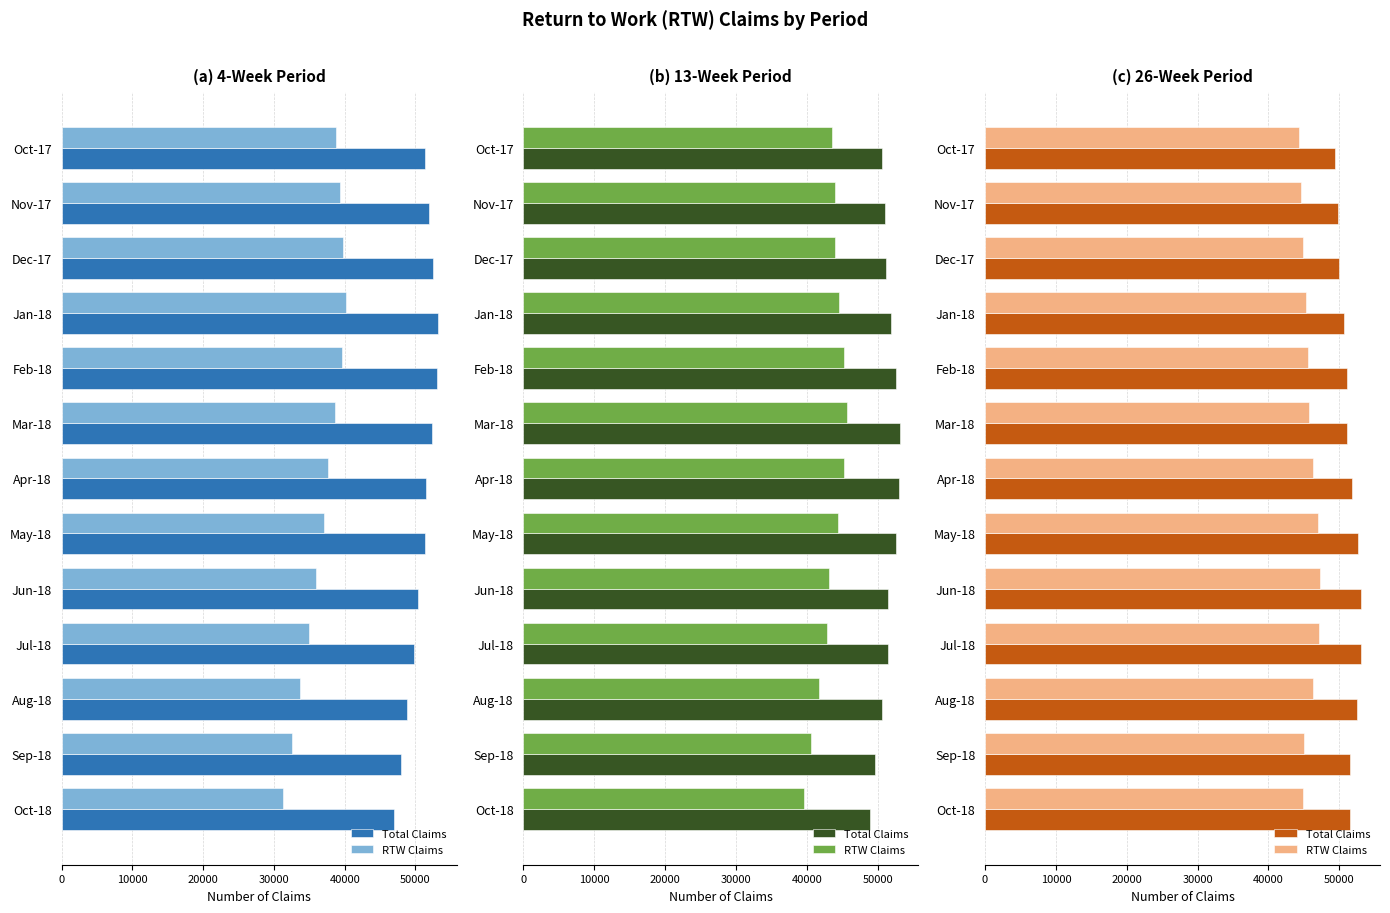

Is it true that RTW Claims equals 18752 at Aug-18?

False